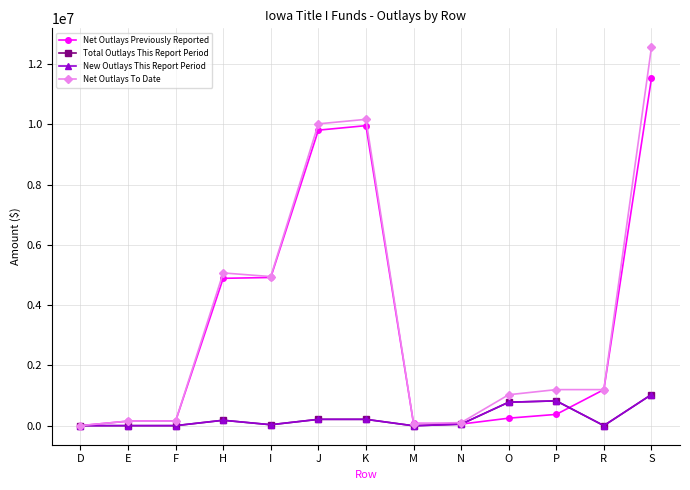

What is the sum of all New Outlays This Report Period values?

3304890